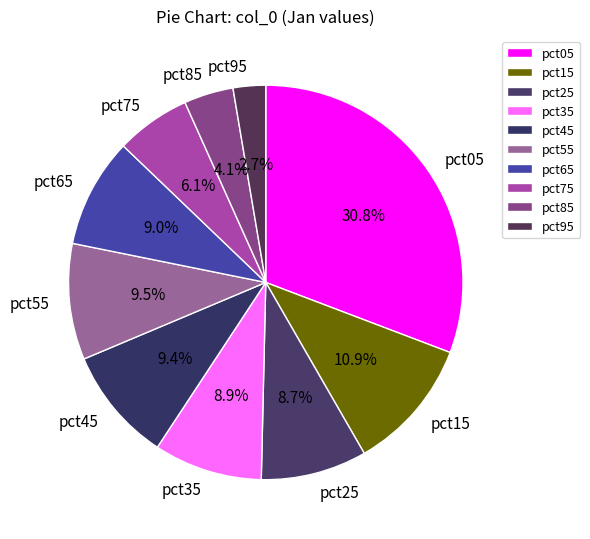

Which has a higher value, pct35 or pct15?

pct15